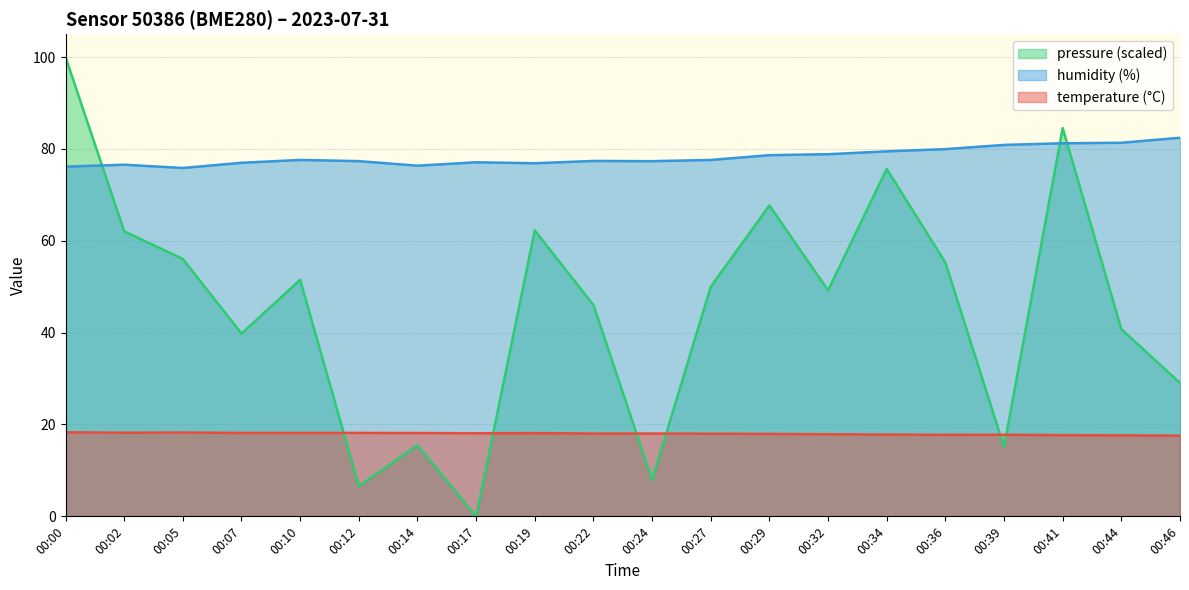

What is the total value across all series at 00:27?

145.6